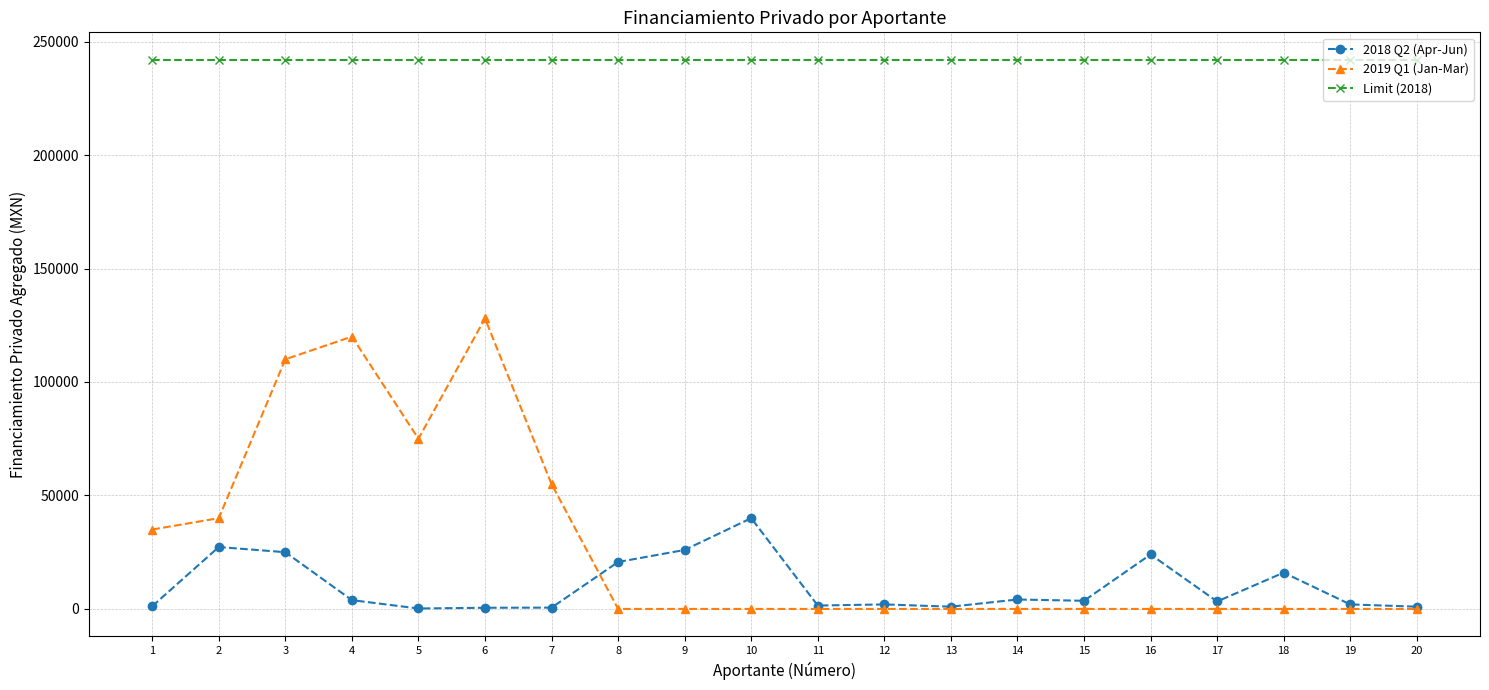

What is the difference between the highest and lowest values at 8?

241968.0